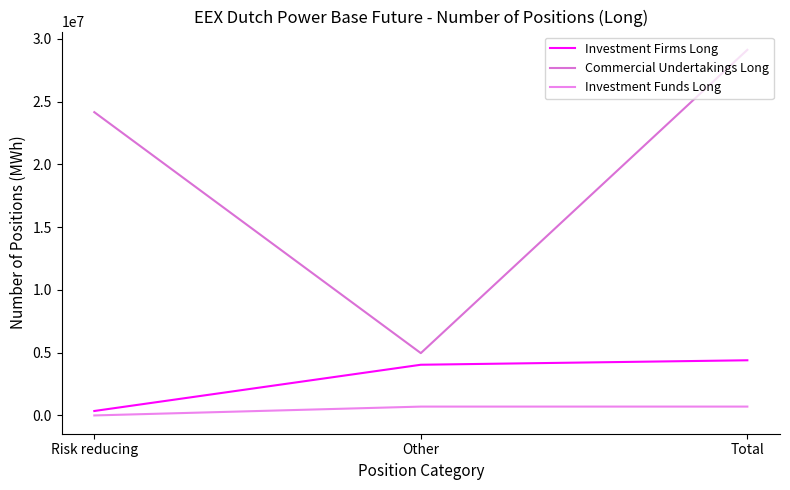

What is the difference between the maximum and minimum values in the Investment Funds Long series?

705322